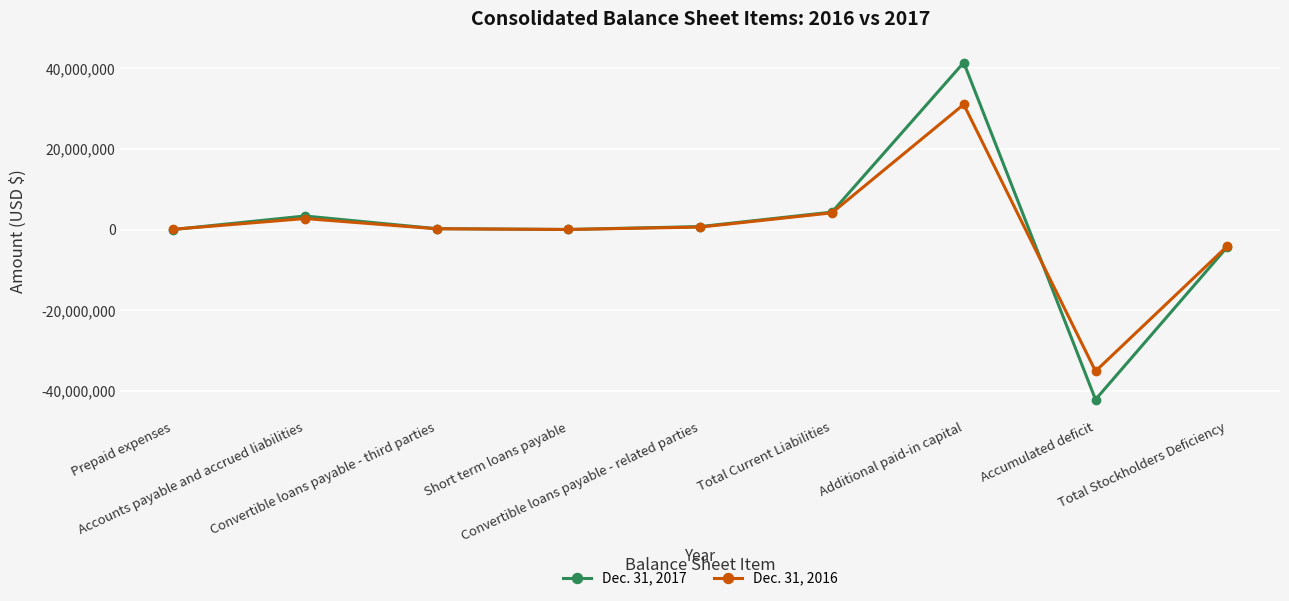

How many data points in Dec. 31, 2016 are less than 191510?

4